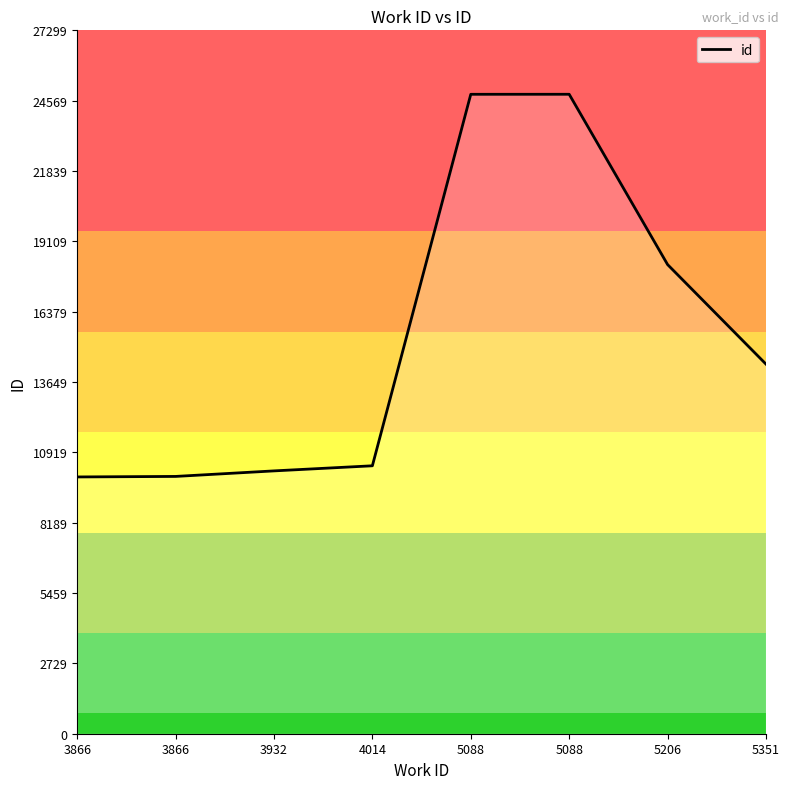

Reading right to left, what are all the values shown in this chart?

5351=14344	5206=18208	5088=24818	5088=24817	4014=10399	3932=10201	3866=9986	3866=9966